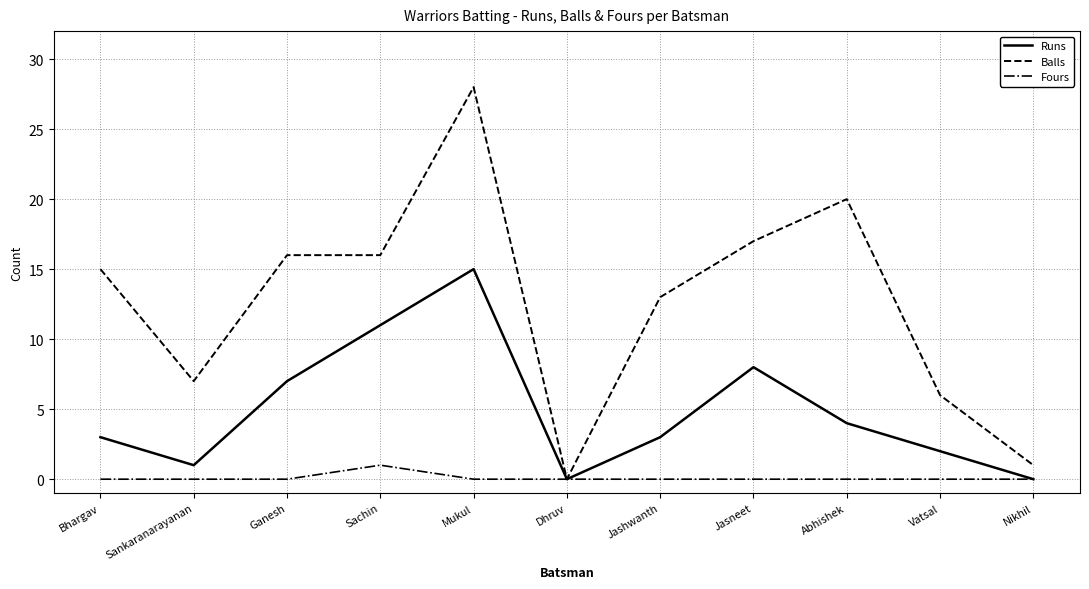

Is this an area chart (filled region under the line)?

No